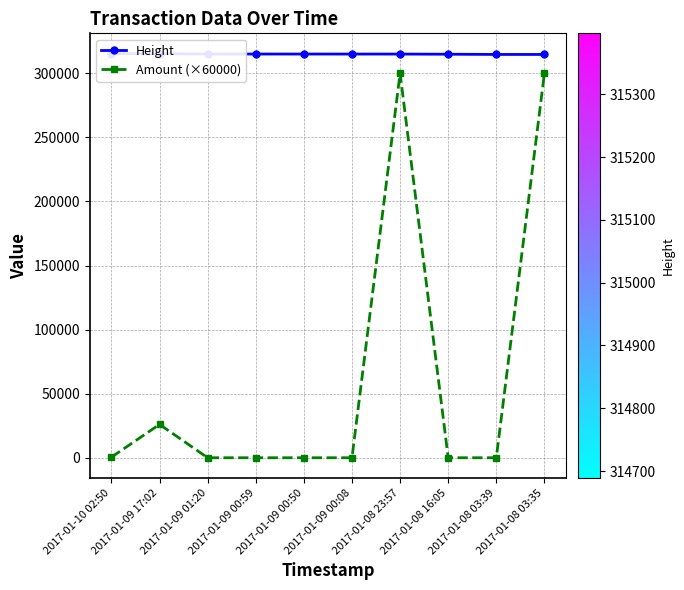

Is this an area chart (filled region under the line)?

No